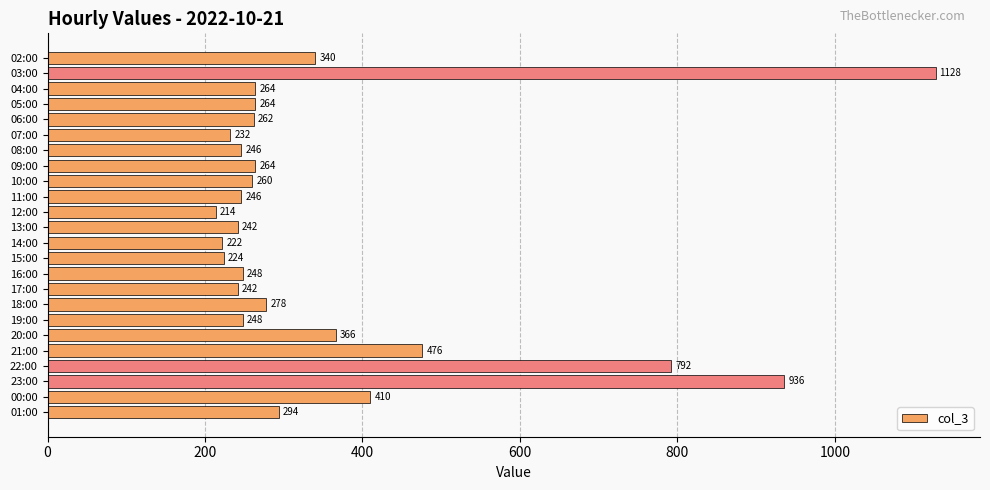

At which label is the value closest to 671?

22:00